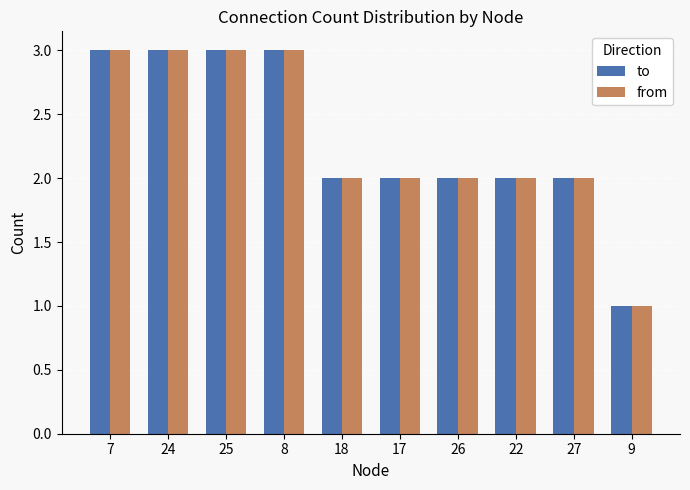

Reading right to left, transcribe all the data shown in this chart.

to: 9=1	27=2	22=2	26=2	17=2	18=2	8=3	25=3	24=3	7=3
from: 9=1	27=2	22=2	26=2	17=2	18=2	8=3	25=3	24=3	7=3